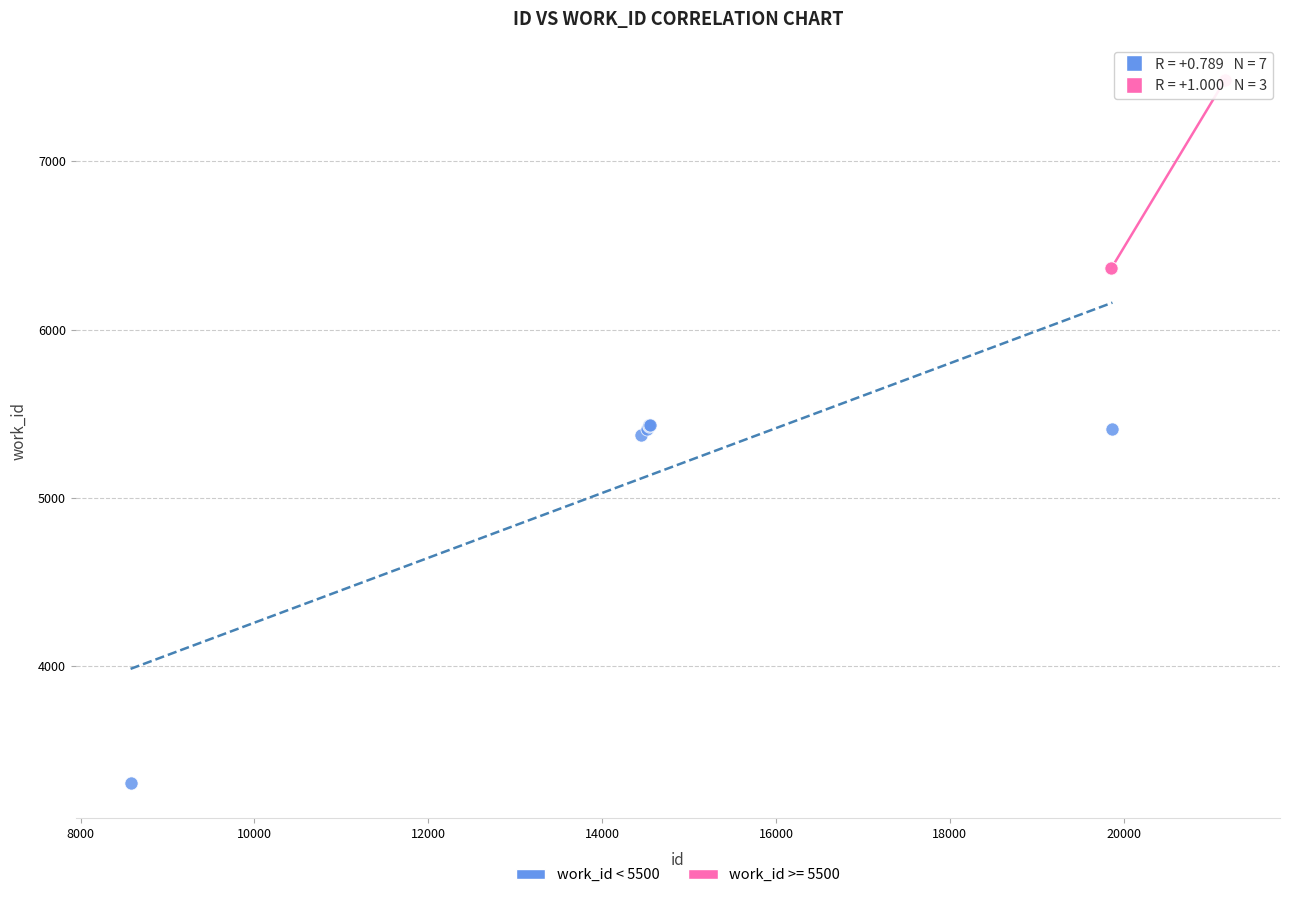

Which series reaches the minimum Y coordinate?

work_id < 5500